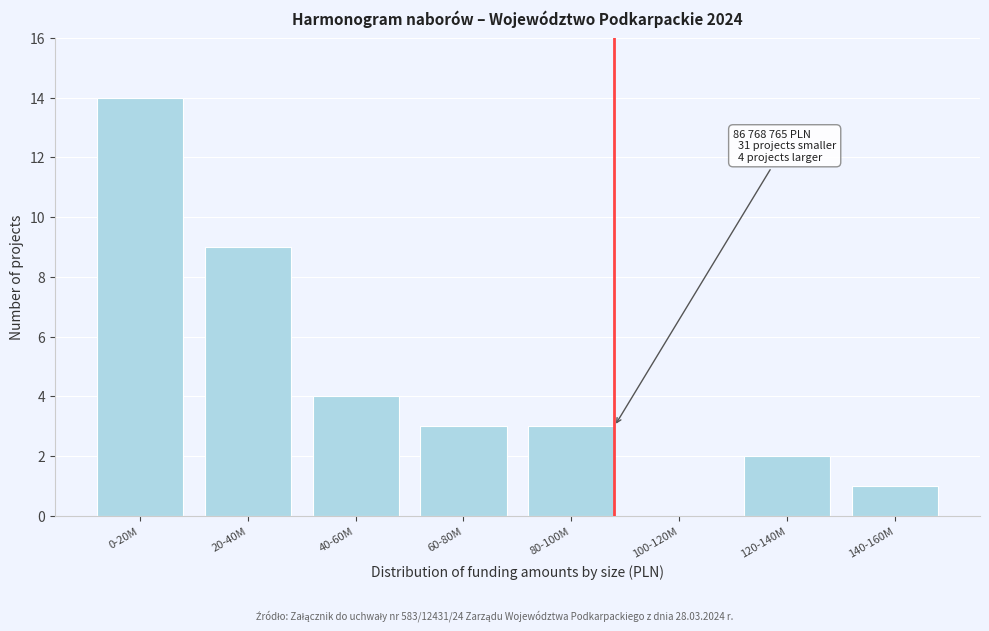

Reading left to right, extract all data points from this chart.

0-20M=14	20-40M=9	40-60M=4	60-80M=3	80-100M=3	100-120M=0	120-140M=2	140-160M=1